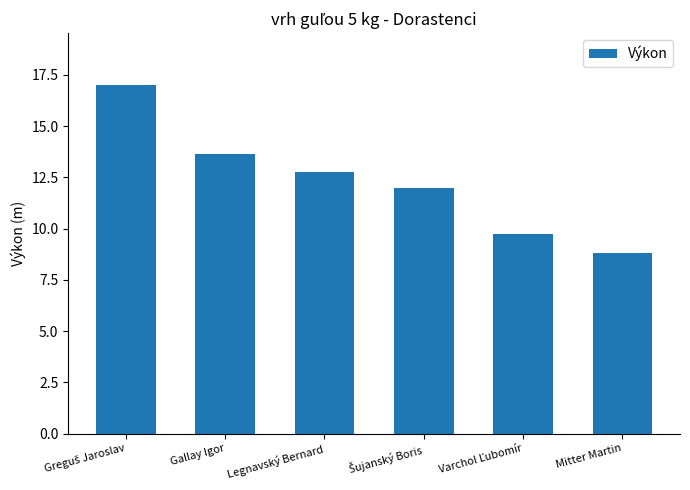

What is the average value?

12.3